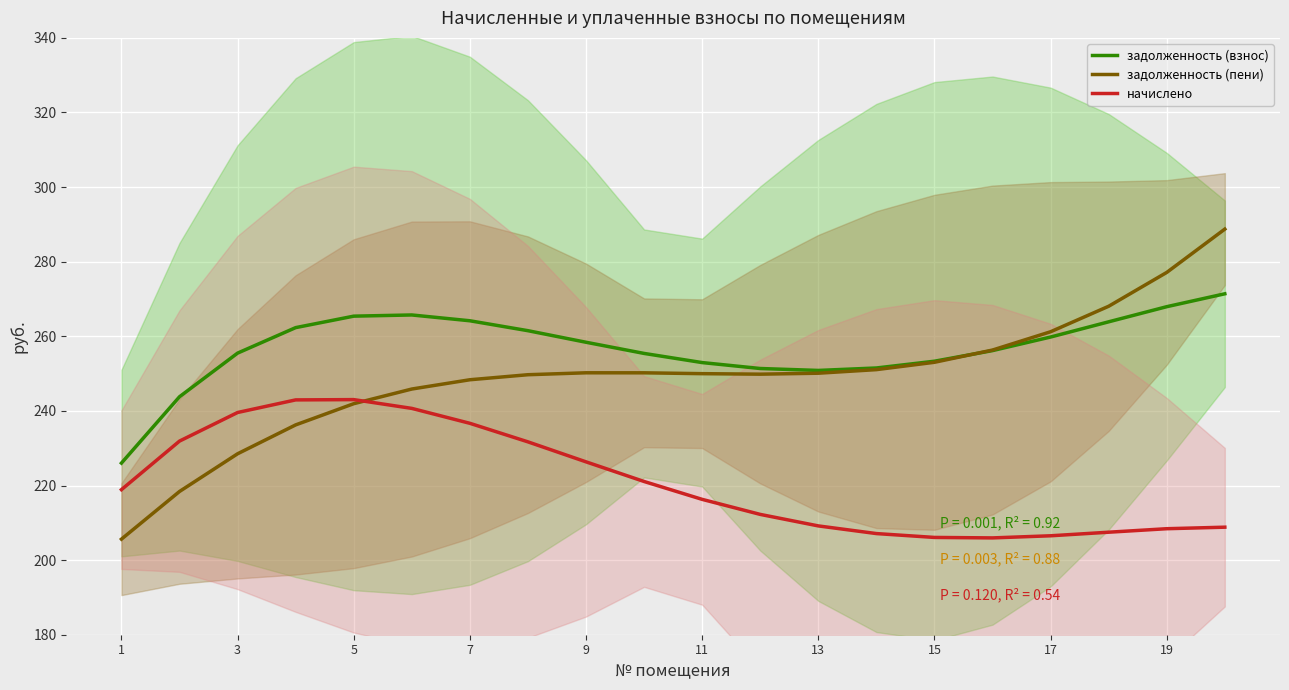

What is the lowest value of the задолженность (пени) series?

205.6